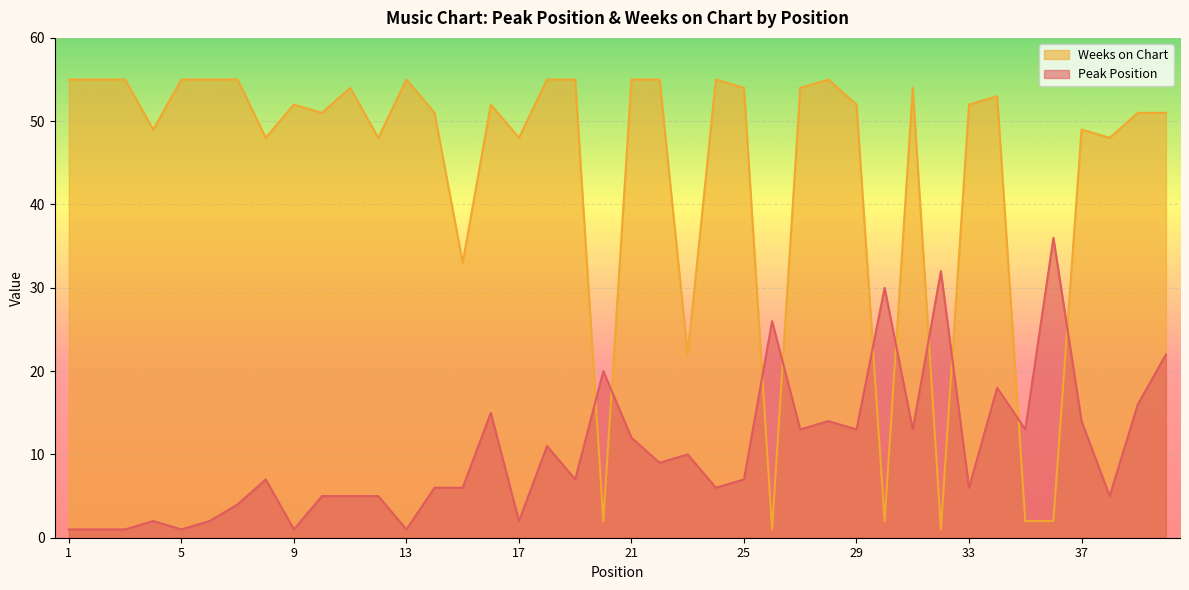

True or false: Peak Position and Weeks on Chart intersect in this chart.

True